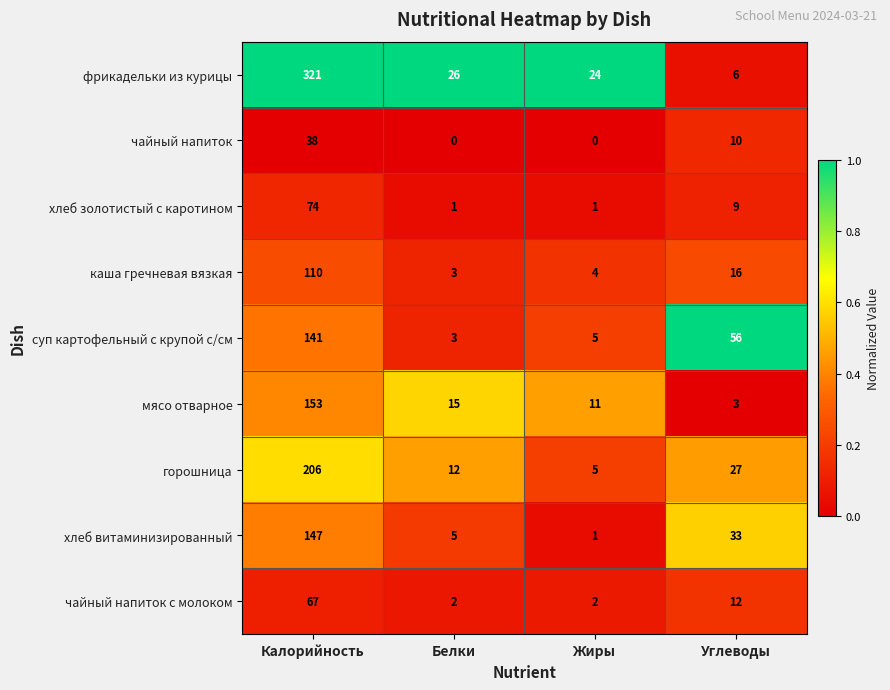

At which label does фрикадельки из курицы first exceed 26?

Калорийность